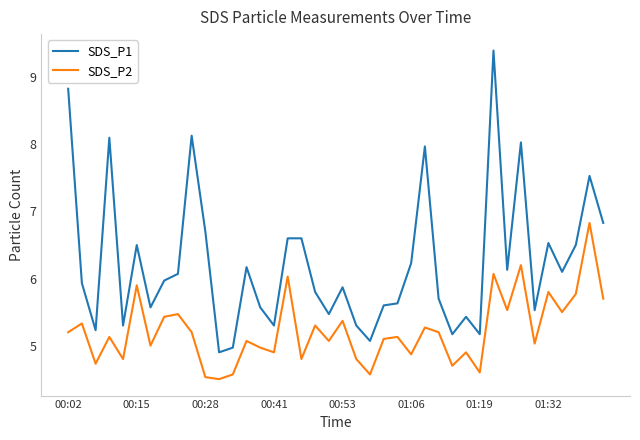

Which series has the largest total across all categories?

SDS_P1